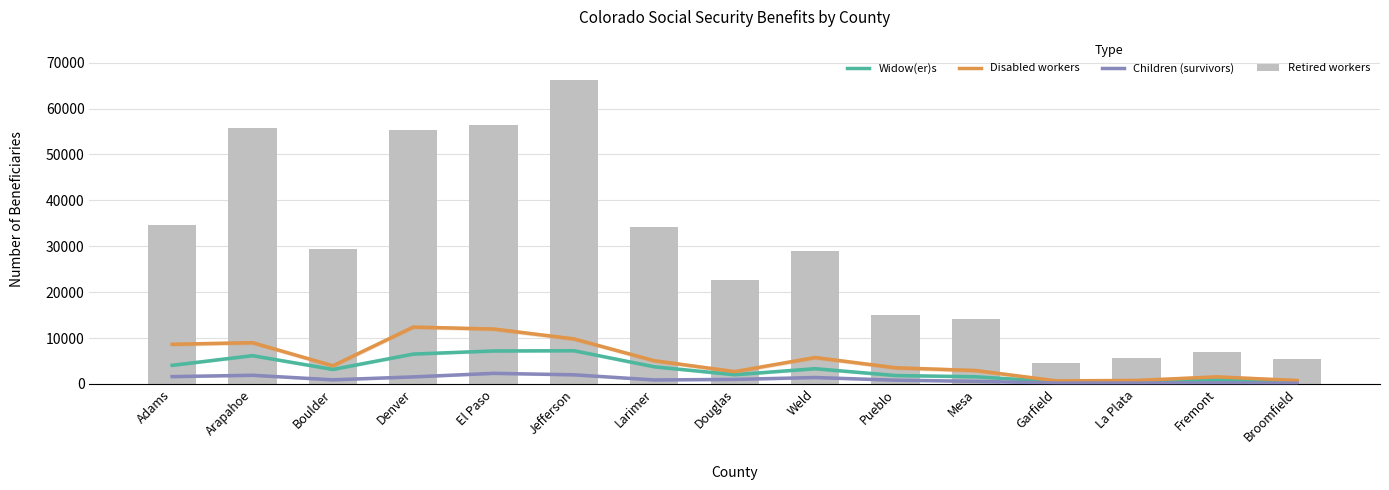

What is the highest value of the Widow(er)s series?

7242